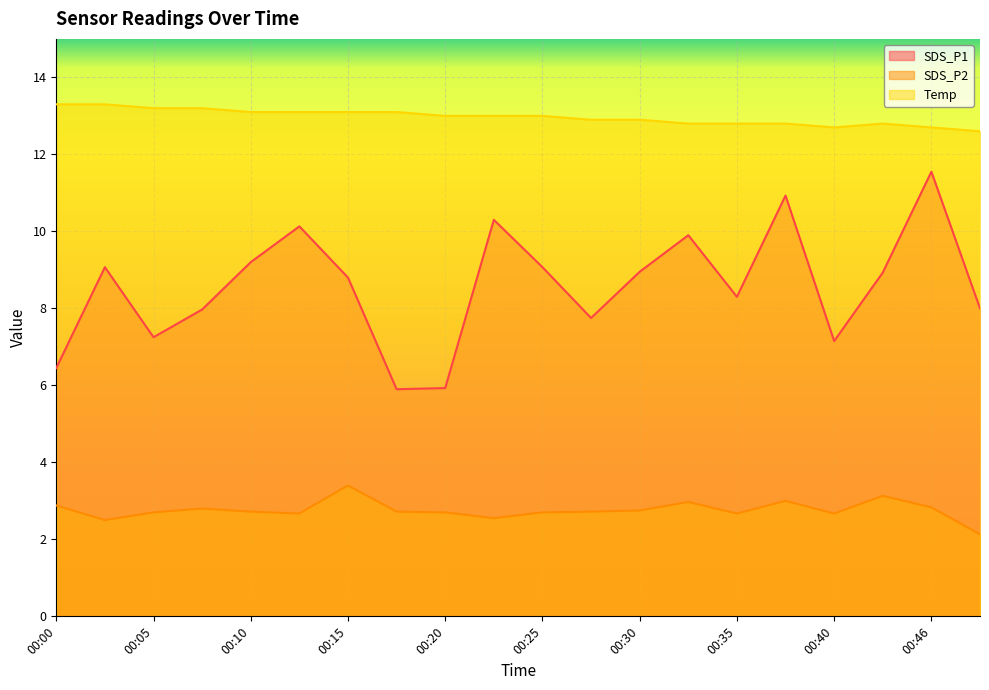

Is it true that SDS_P2 equals 2.8 at 00:46?

True